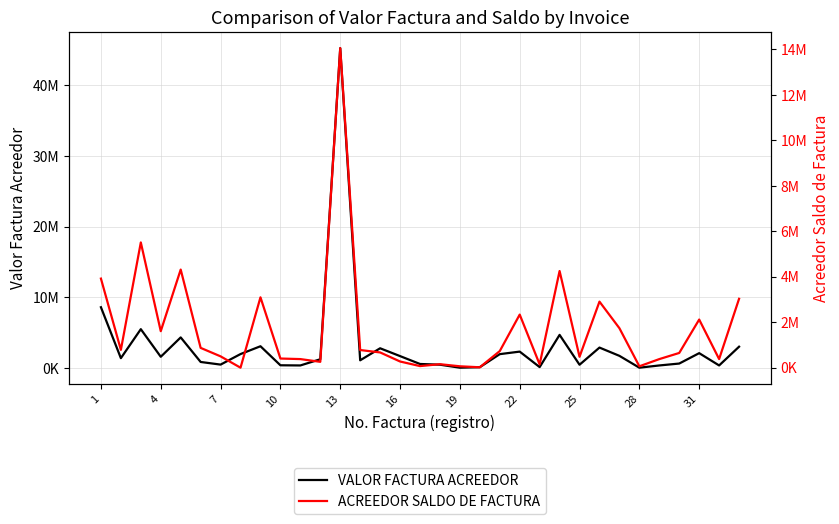

What is the lowest value of the VALOR FACTURA ACREEDOR series?

64100